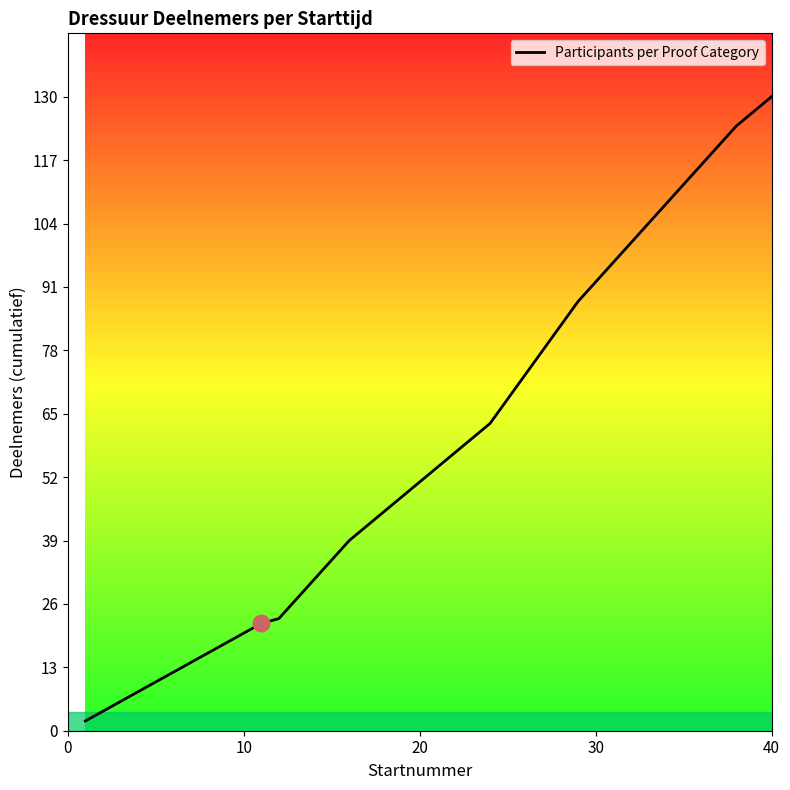

What is the maximum value shown in the chart?

130